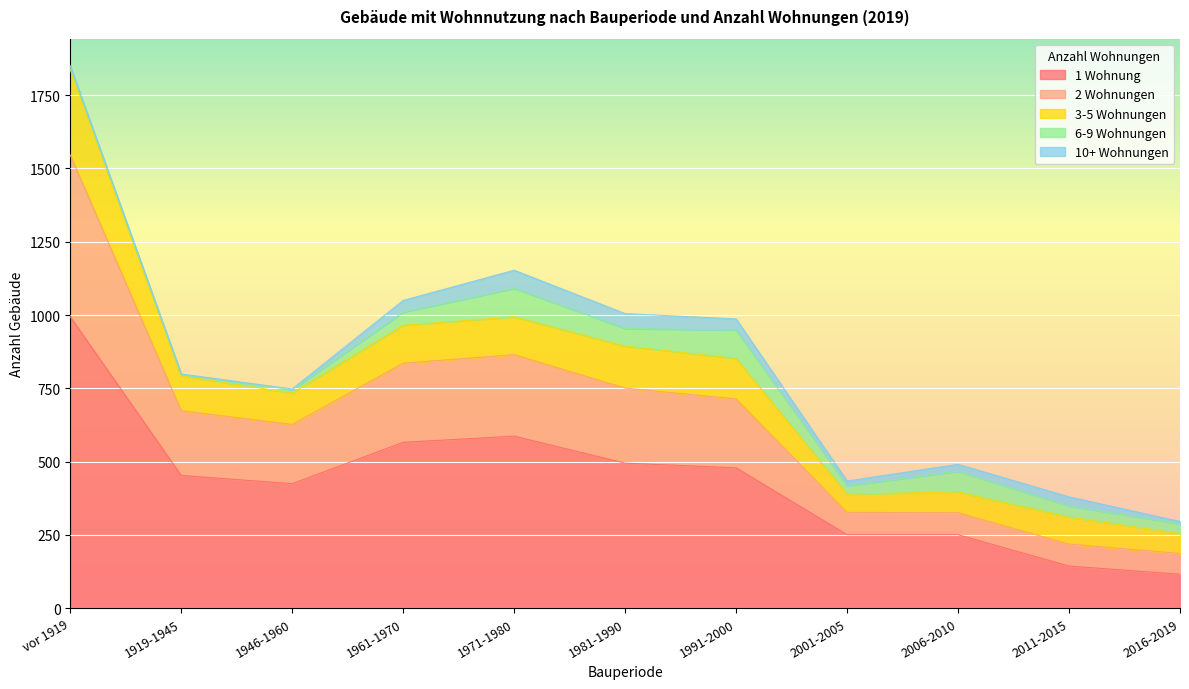

The value of 1 Wohnung at 1946-1960 is 104. True or false?

False